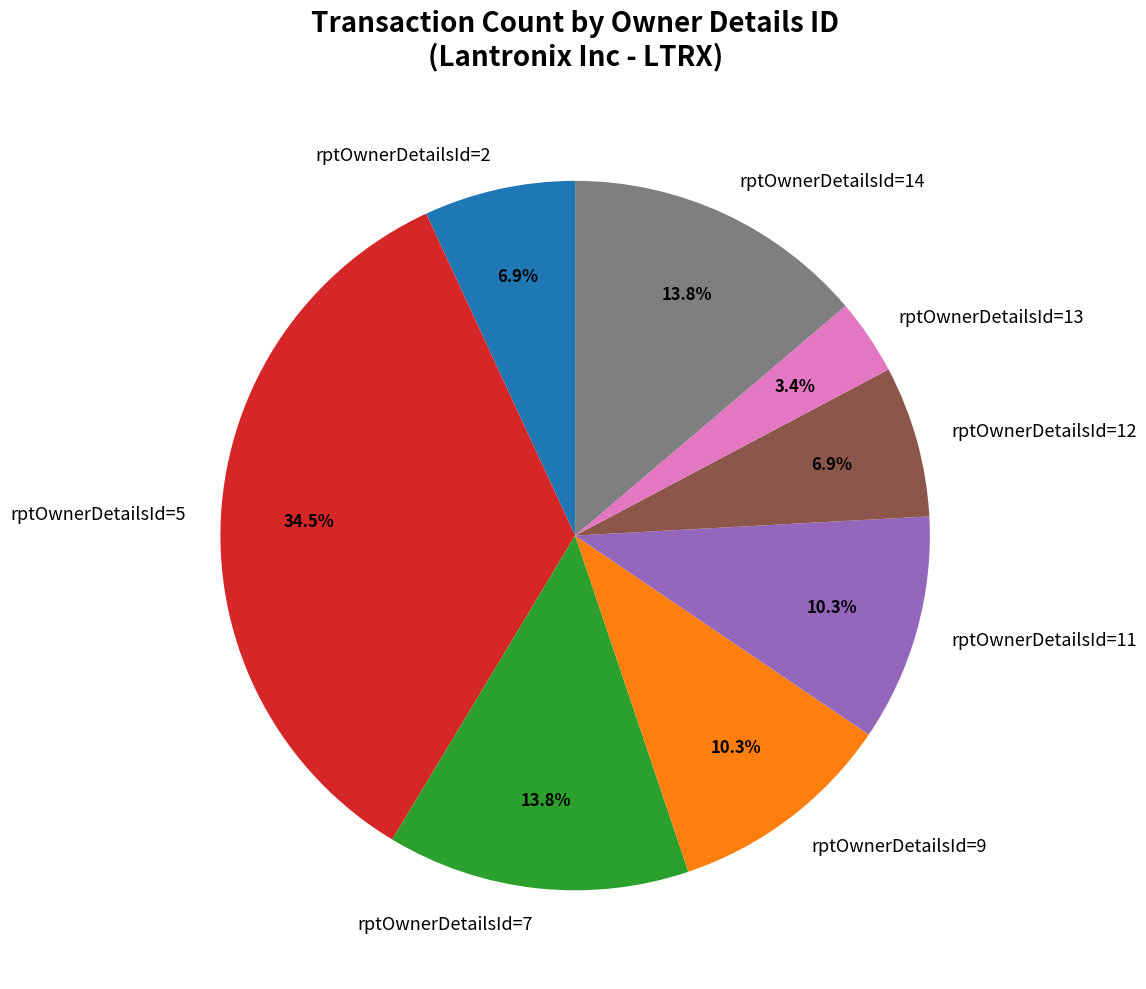

Between rptOwnerDetailsId=14 and rptOwnerDetailsId=5, which is larger?

rptOwnerDetailsId=5